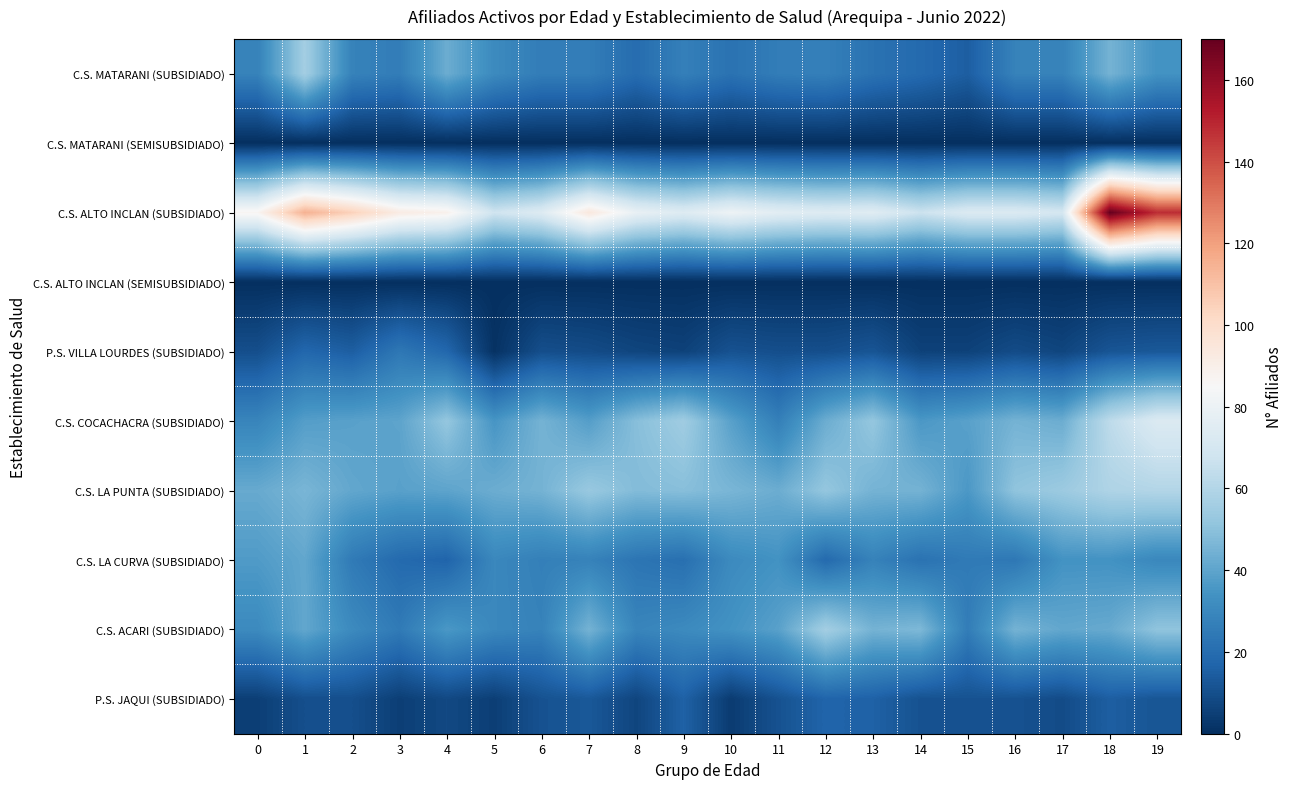

Which series has the largest total across all categories?

C.S. ALTO INCLAN (SUBSIDIADO)